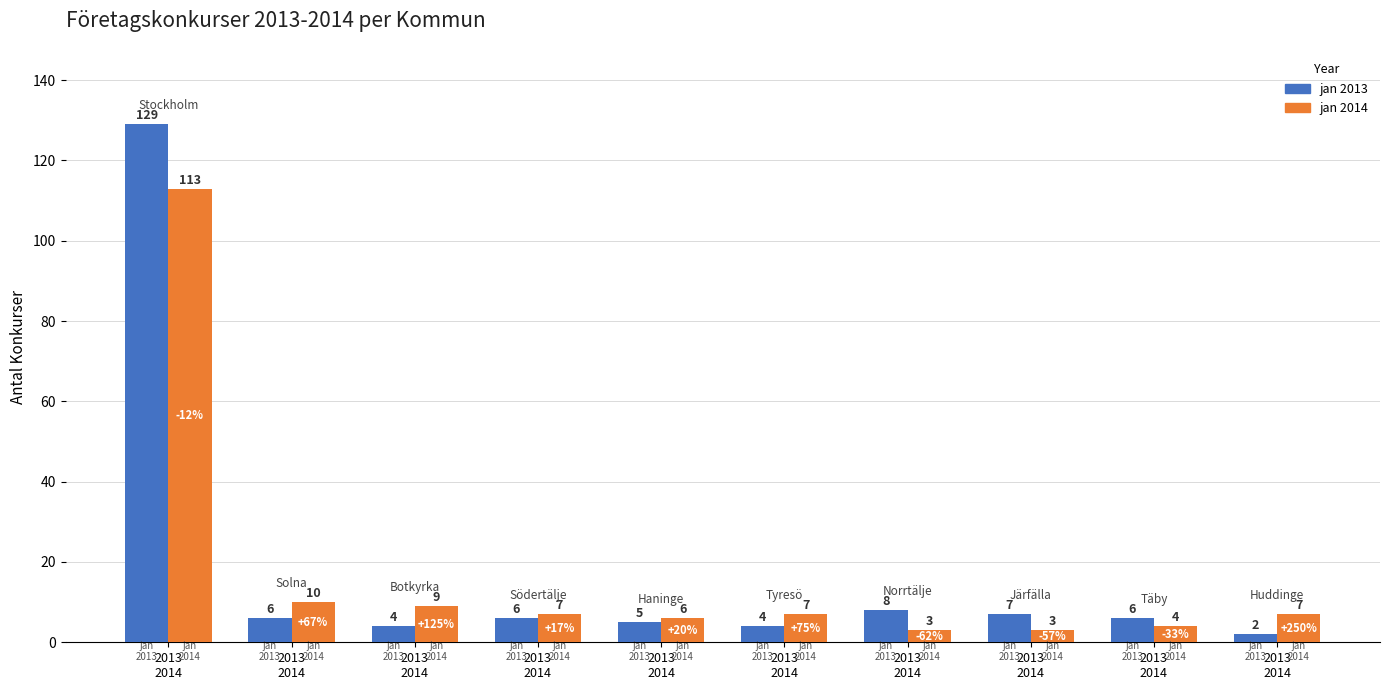

What are all the series names shown in the legend?

jan 2013, jan 2014